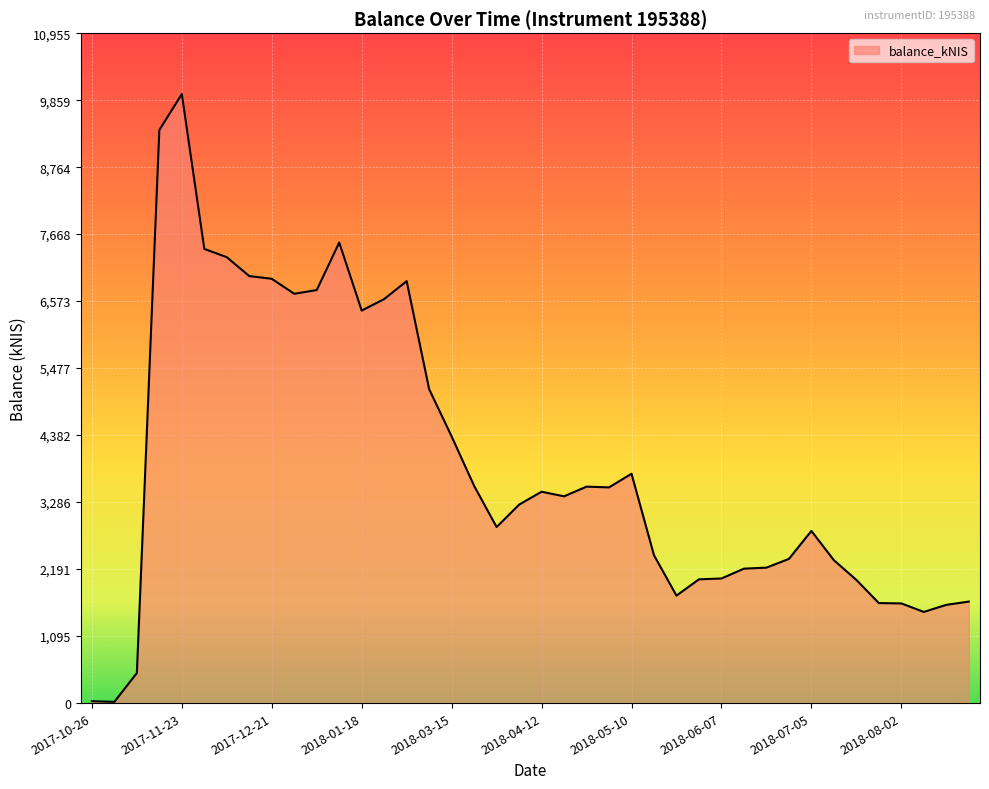

True or false: there are more than 2 points higher than both neighbors.

True